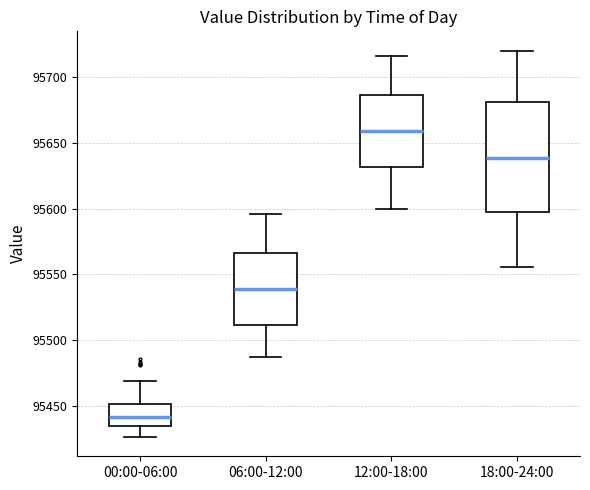

Where does the lower whisker of the box for 06:00-12:00 end on the y-axis? The values are not printed on the chart, so give them approximately, as read against the axis.

95490